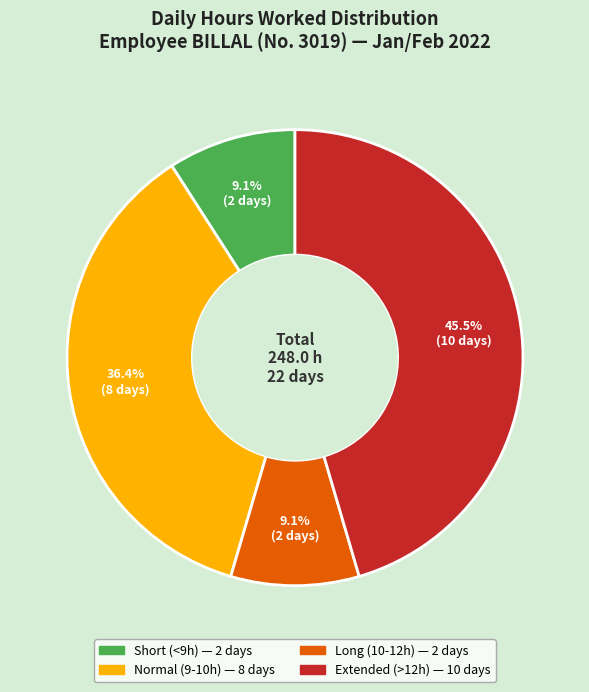

Does any single category account for the majority?

No